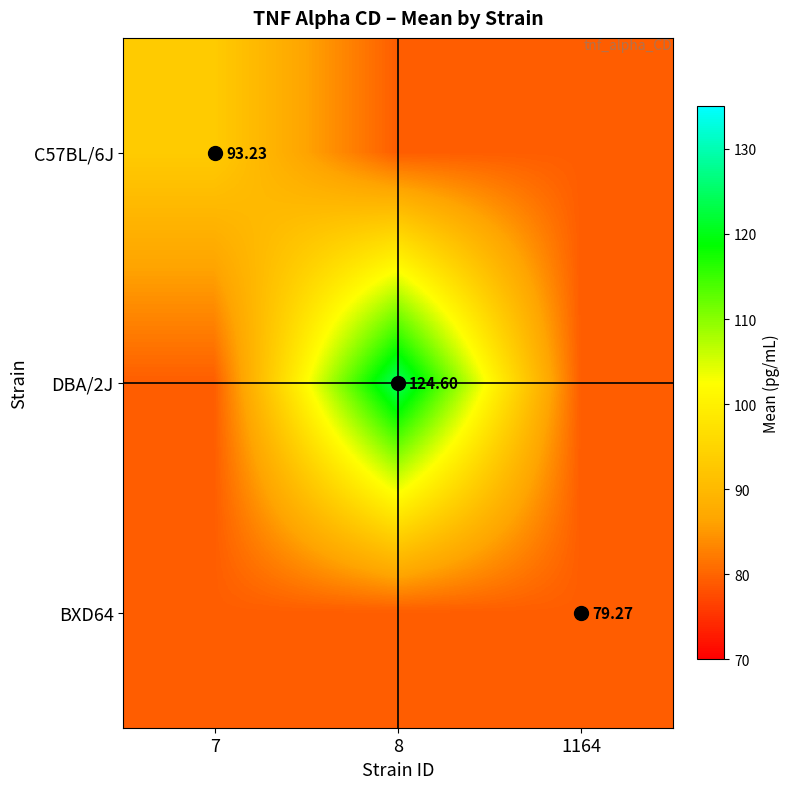

Is the value of DBA/2J at 8 greater than the value of C57BL/6J at 7?

Yes